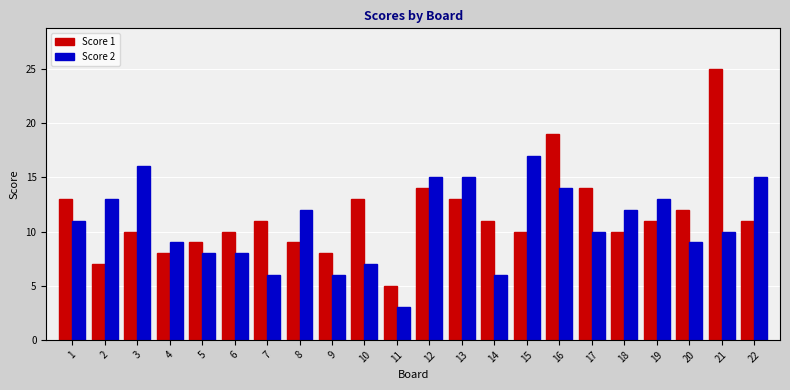

Which series has the widest spread of values?

Score 1